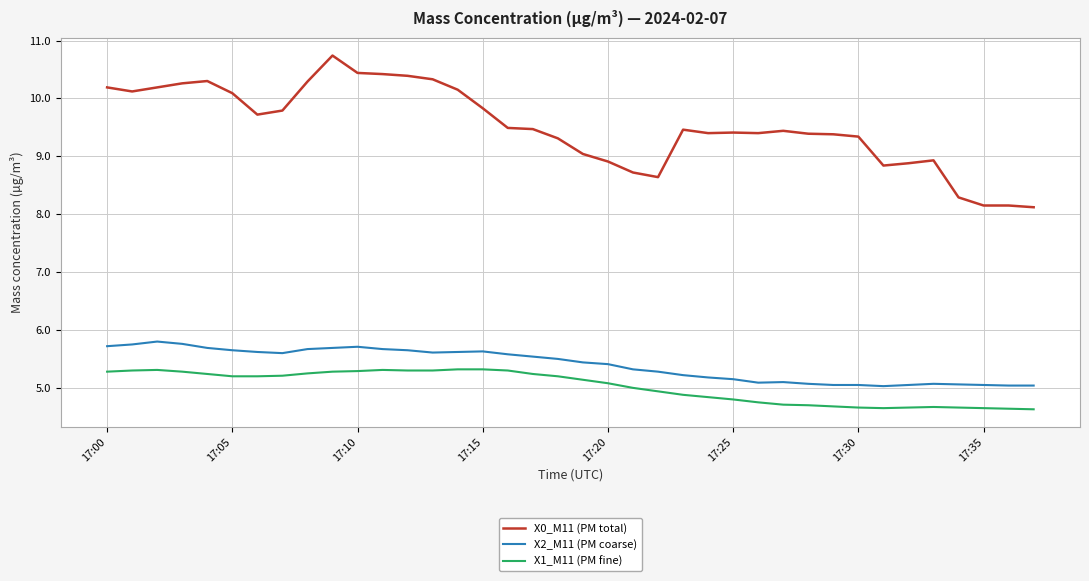

How many lines are shown in the chart?

3